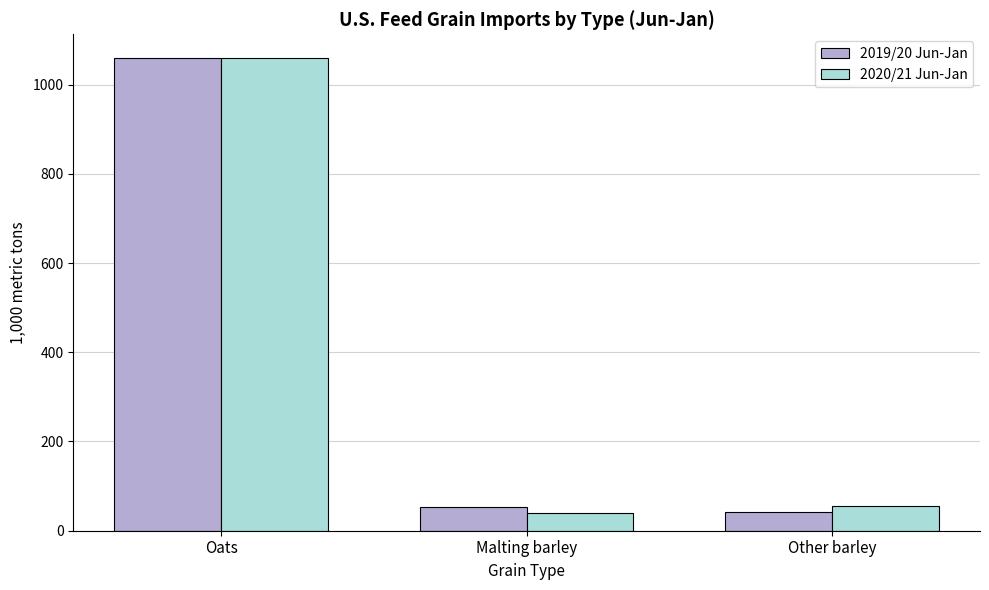

True or false: 2020/21 Jun-Jan has a value of 54.9 at Other barley.

True